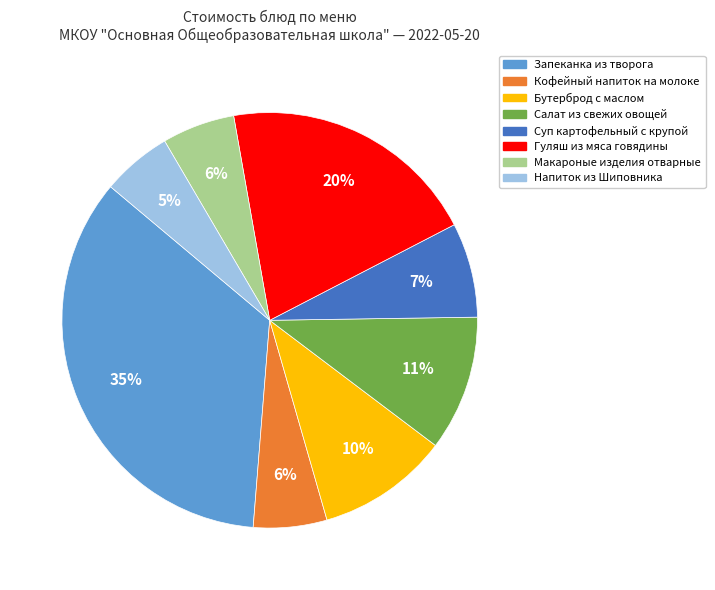

Is there a majority slice in this chart?

No